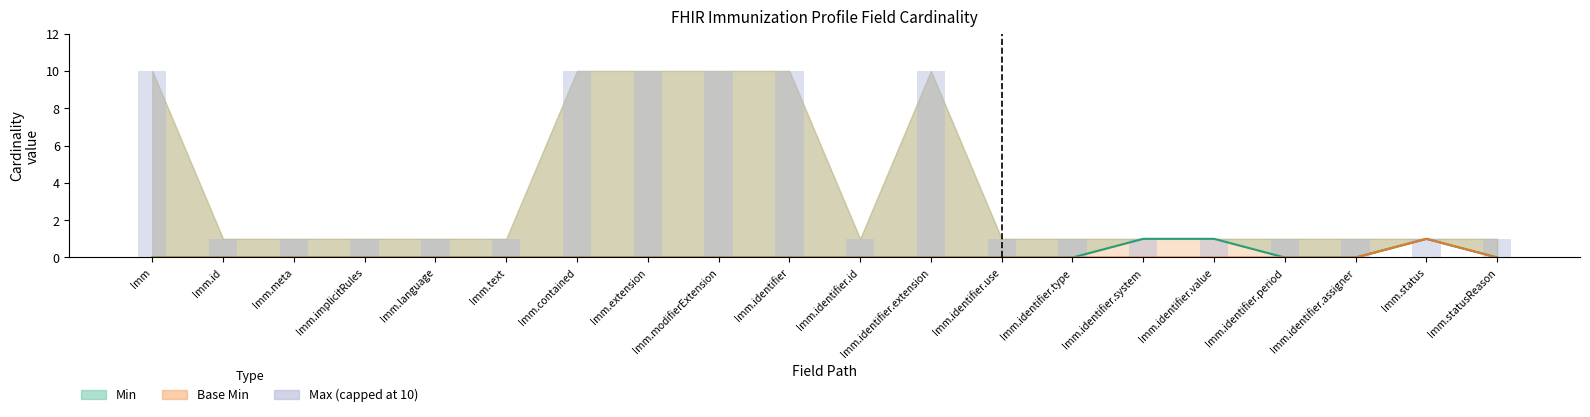

What is the difference between the maximum and second lowest values?

9